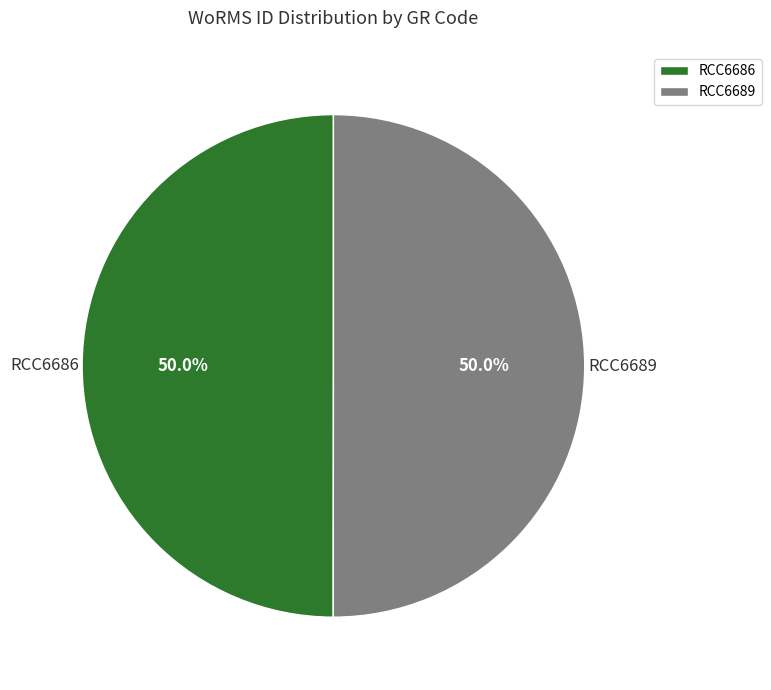

Combined, what portion of the pie is RCC6686 and RCC6689?

100.0%